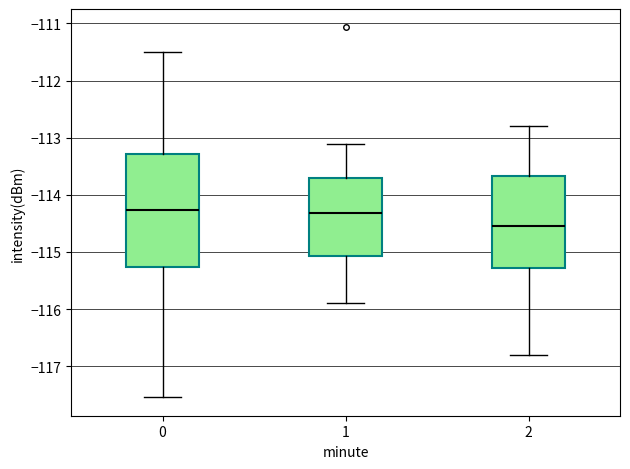

Reading left to right, read every box against the y-axis: the position of its median line, the range the box covers, and the ends of its whiskers. The values are not printed on the chart, so give them approximately, as read against the axis.

0: median -114.3, box -115.3 to -113.3, whiskers -117.5 to -111.5
1: median -114.3, box -115.1 to -113.7, whiskers -115.9 to -113.1
2: median -114.5, box -115.3 to -113.7, whiskers -116.8 to -112.8